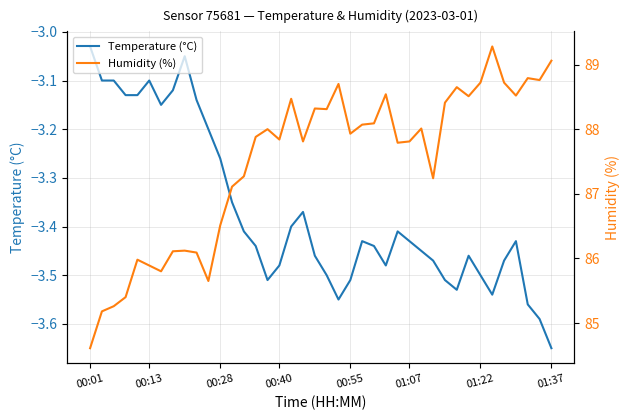

At which label is Temperature (°C) closest to -3?

00:01